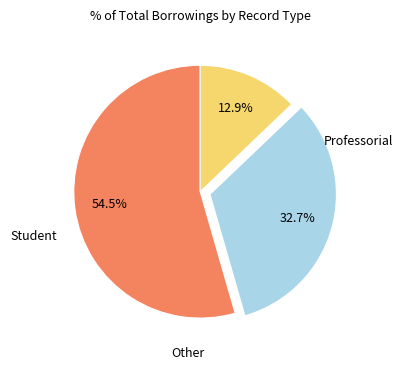

Does any single category account for the majority?

Yes